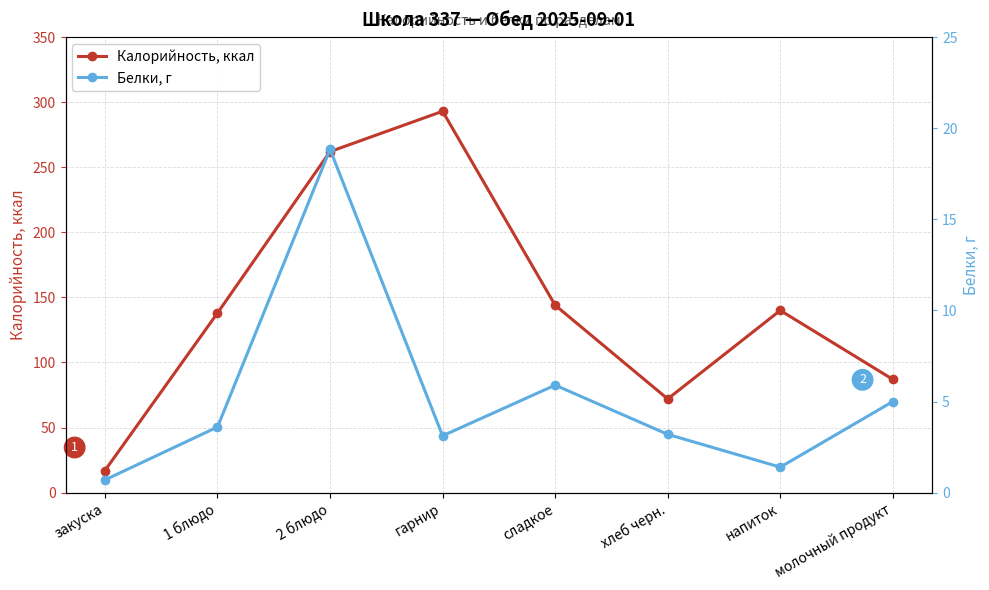

Where does the Калорийность, ккал series first go above 140?

2 блюдо